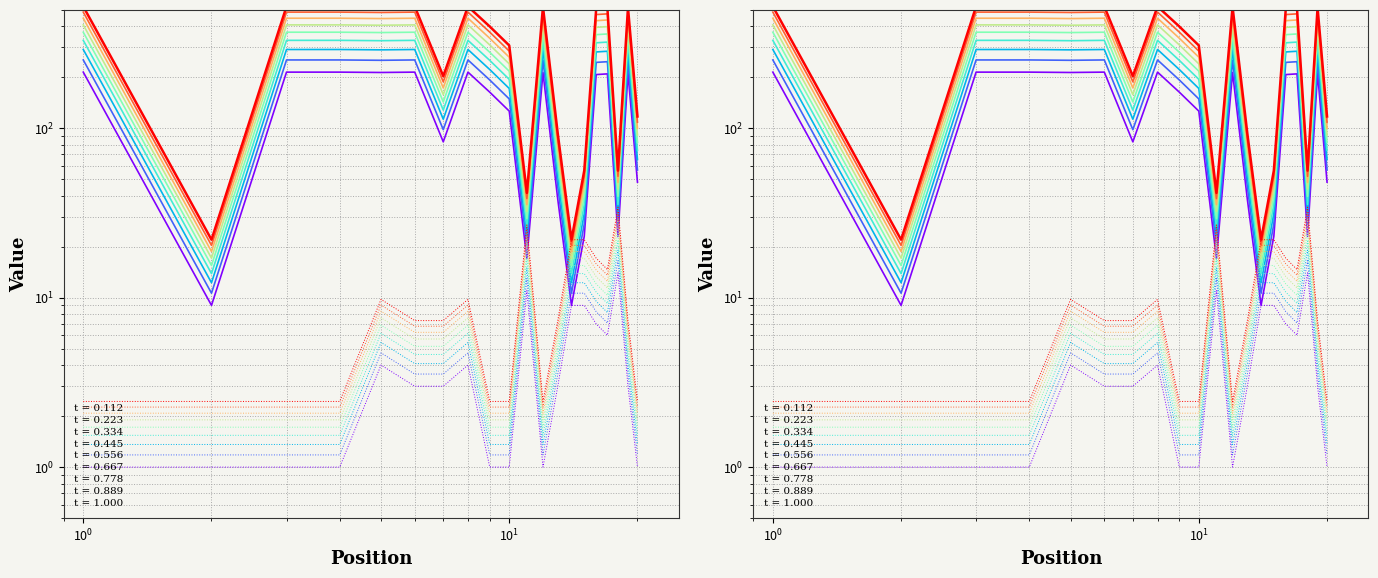

True or false: Peak Position and Weeks on Chart intersect in this chart.

False